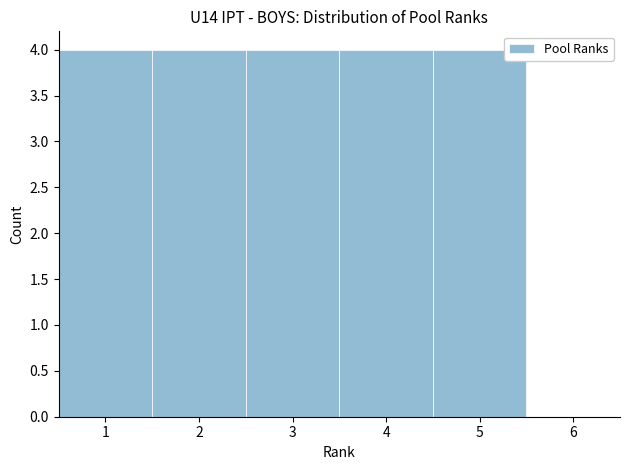

Reading left to right, list every bar in this chart as the range it spans on the x-axis followed by its height. The values are not printed on the chart, so give them approximately, as read against the axis.

0.5 to 1.5: 4
1.5 to 2.5: 4
2.5 to 3.5: 4
3.5 to 4.5: 4
4.5 to 5.5: 4
5.5 to 6.5: 0